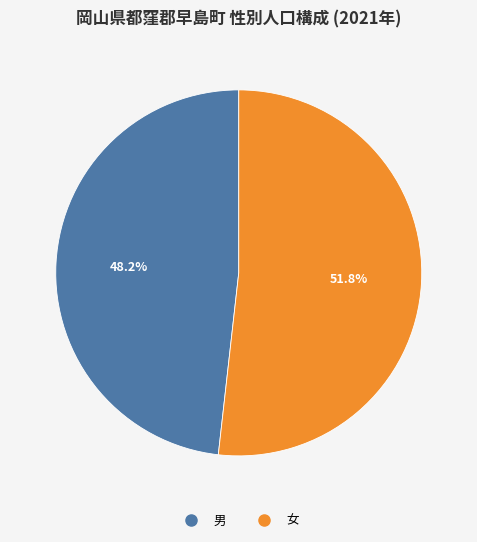

To the nearest percent, what is the difference between the largest and smallest slice percentages?

4%